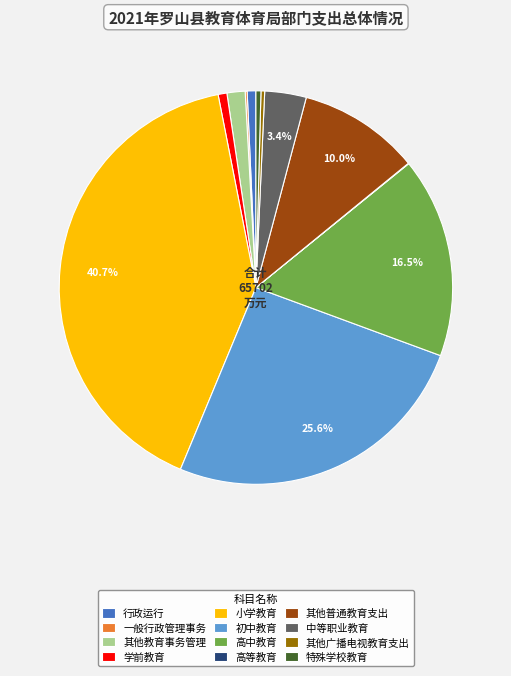

To the nearest percent, what is the difference between the largest and smallest slice percentages?

41%